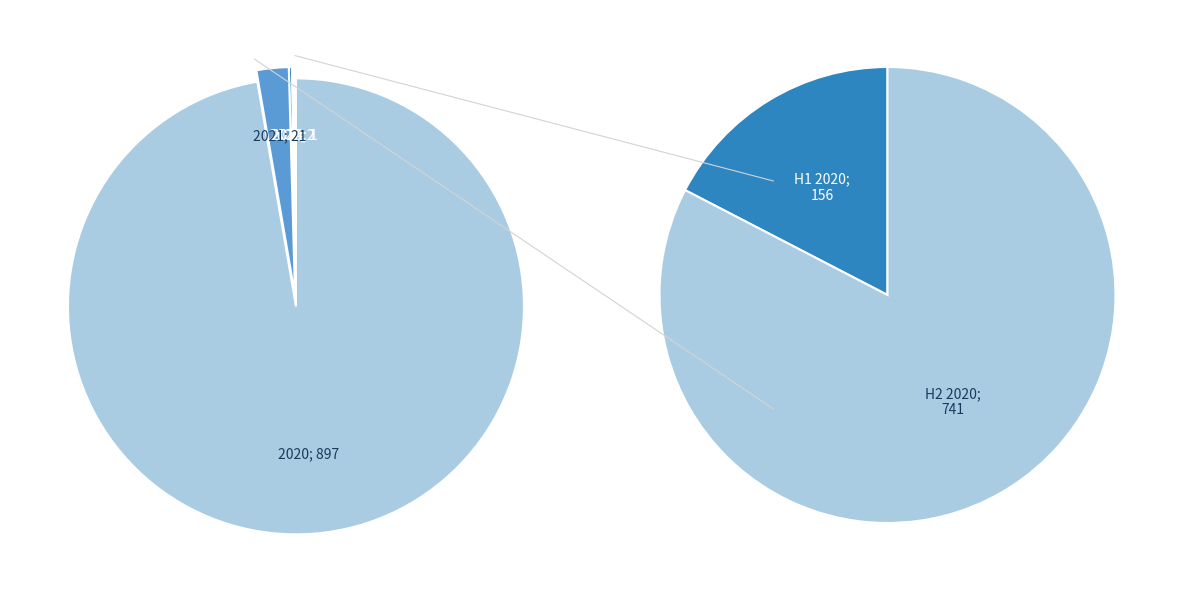

Which has a higher value, 2021 or 2023?

2021